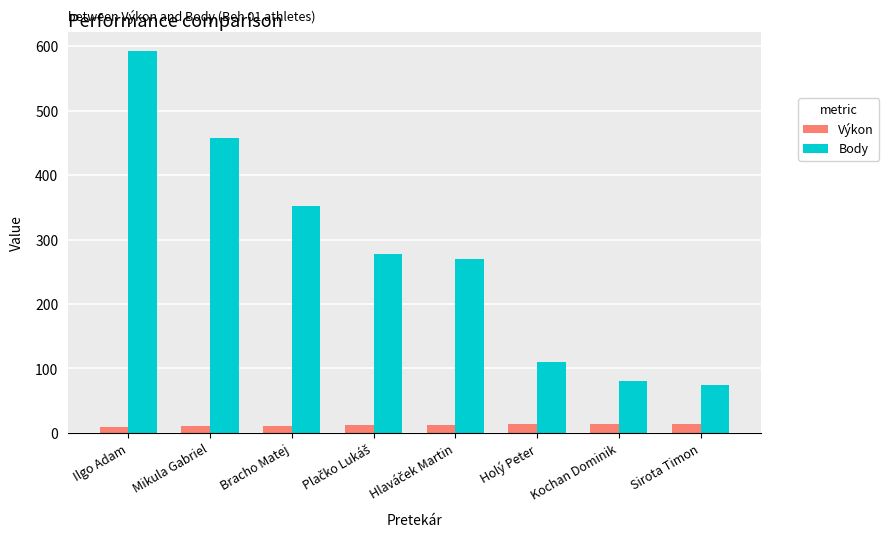

Is it true that Výkon equals 13.5 at Sirota Timon?

True